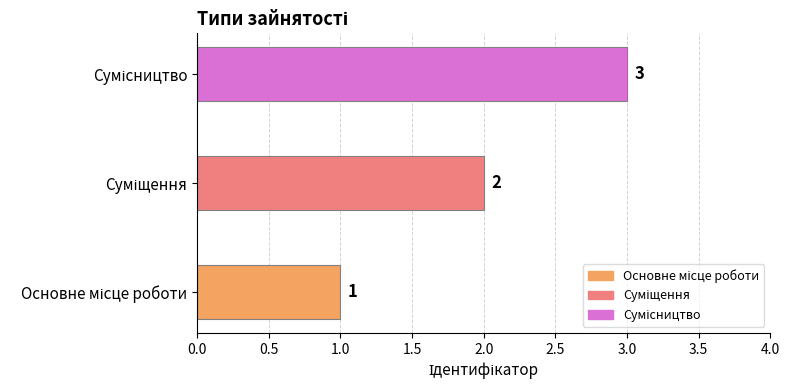

Count the values in the range 1 to 3.

3